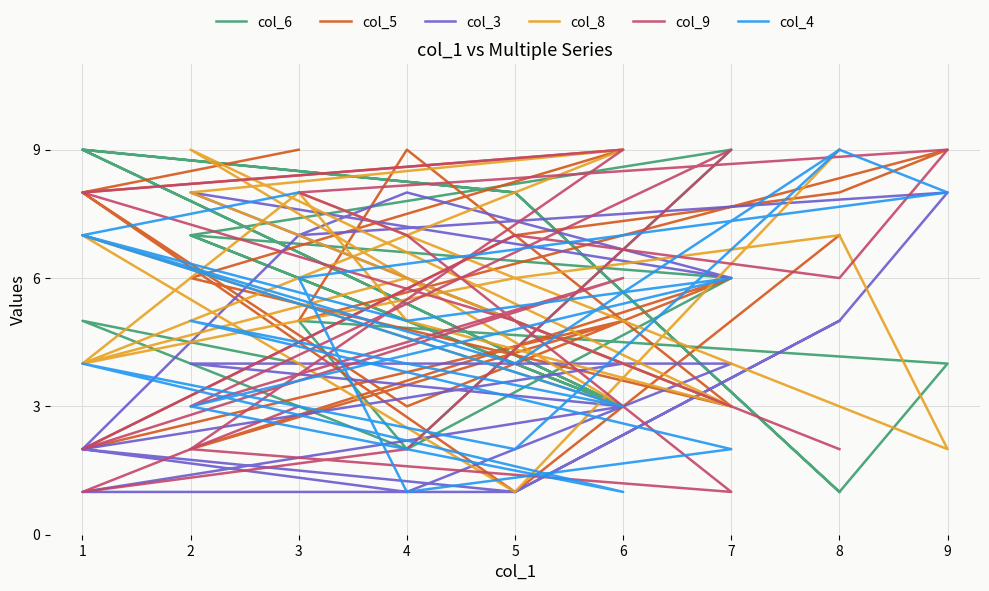

Is it true that col_6 equals 3 at 1?

False